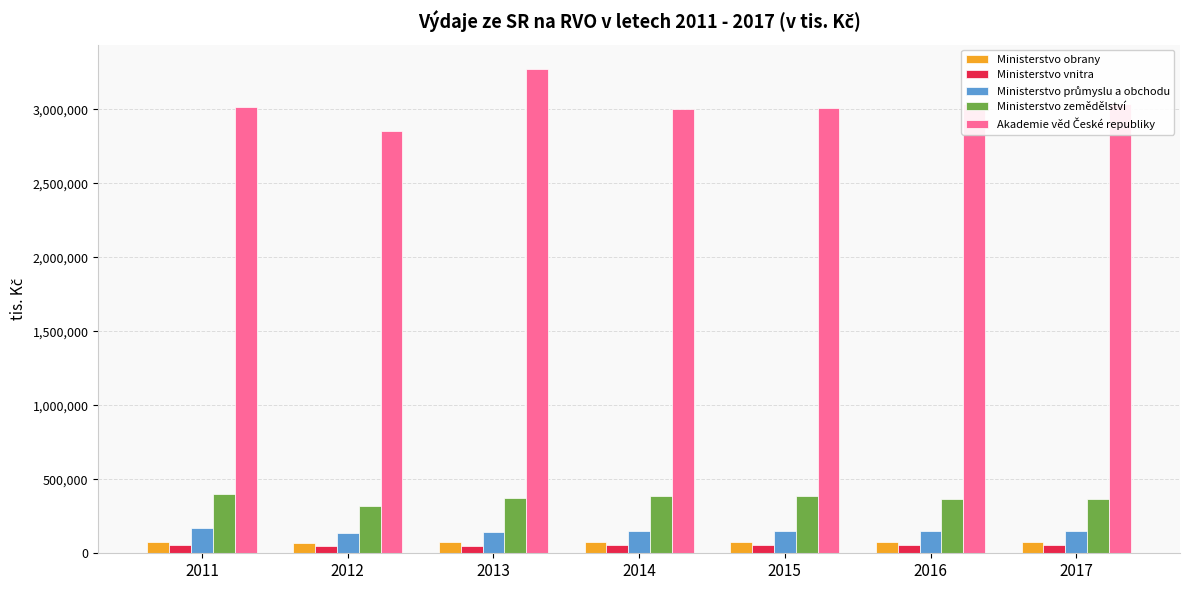

What is the difference between the maximum and minimum values in the Ministerstvo zemědělství series?

86767